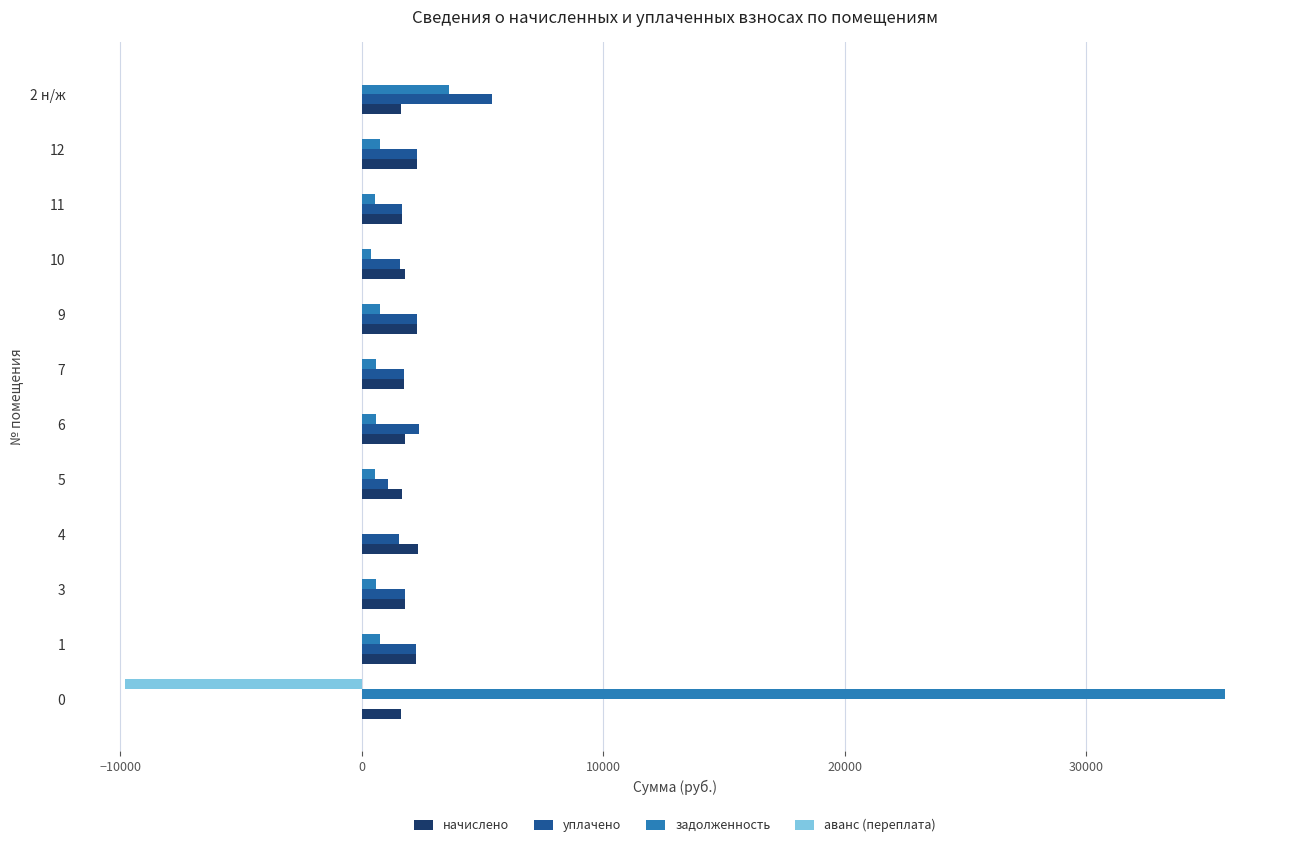

The value of уплачено at 6 is 2385.4. True or false?

True